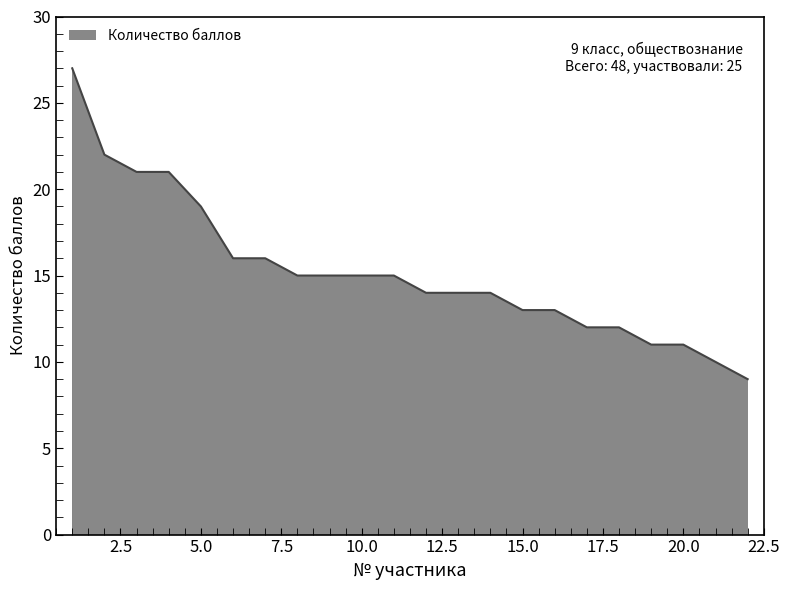

What is the smallest value displayed?

9